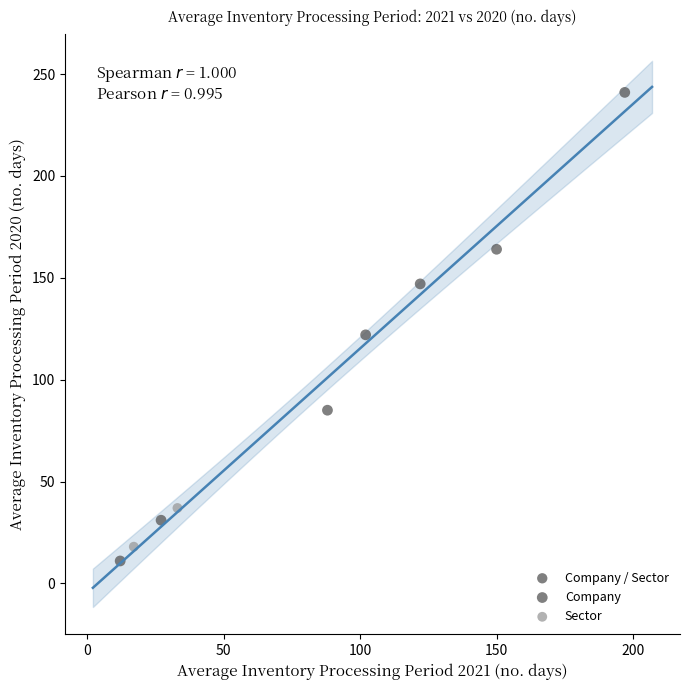

What Y value in the scatter plot is closest to 126?

122